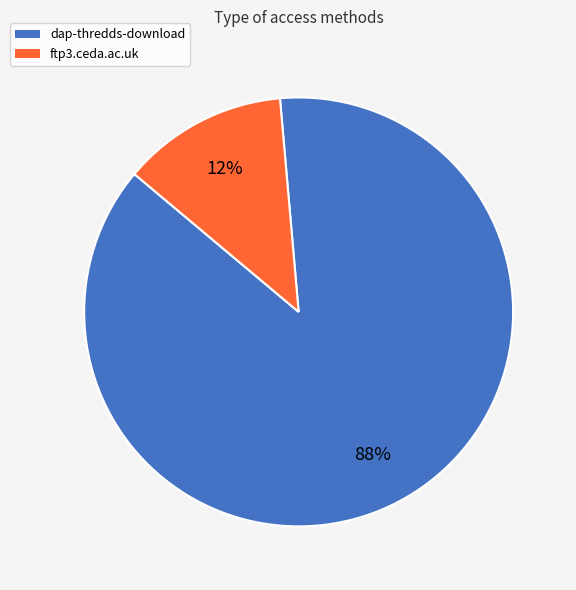

What is the ratio of the value at ftp3.ceda.ac.uk to the value at dap-thredds-download?

0.1